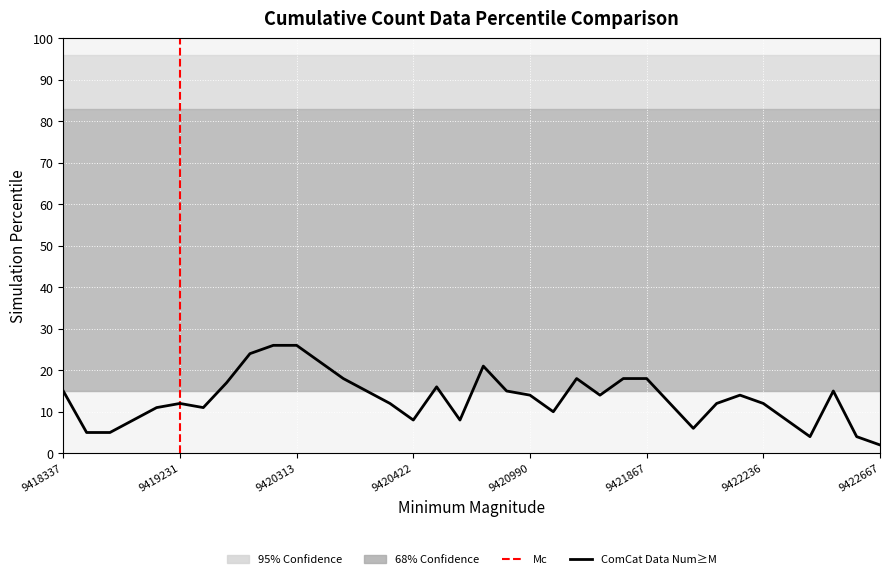

True or false: the data shows 32 at 9420889.

False